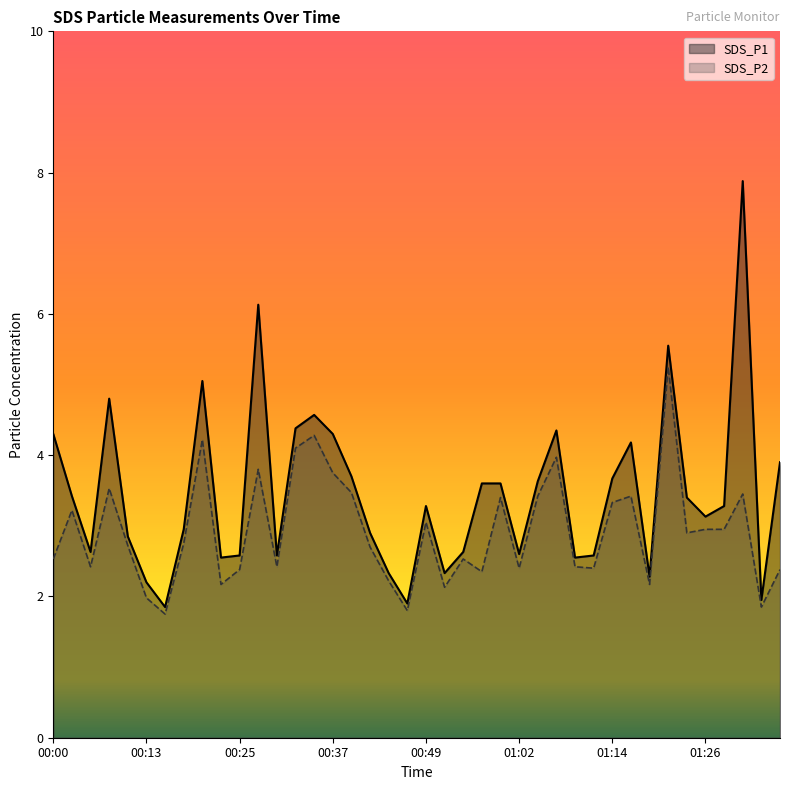

Which series has the largest range (max minus min)?

SDS_P1